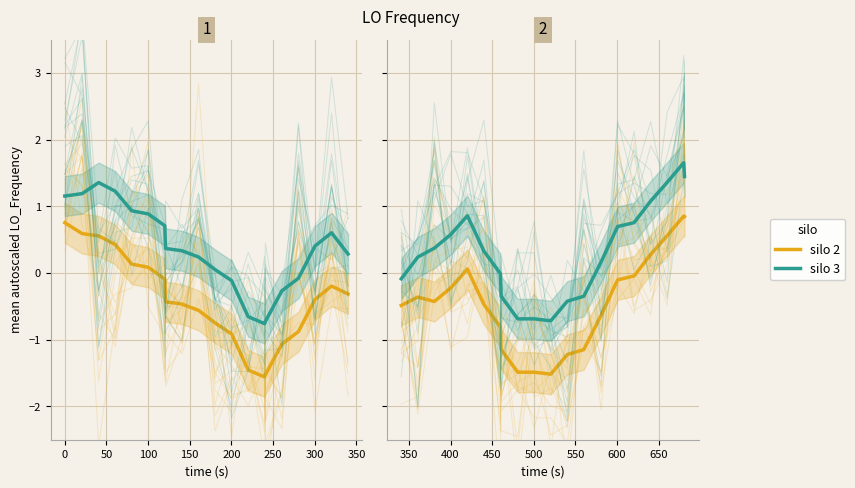

The silo 3 series shows 0.1 at 13. True or false?

False